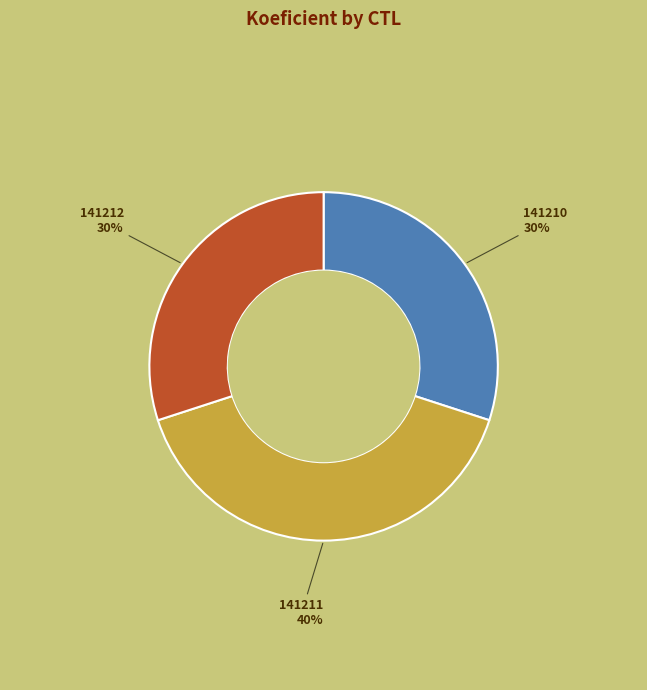

Is there a majority slice in this chart?

No